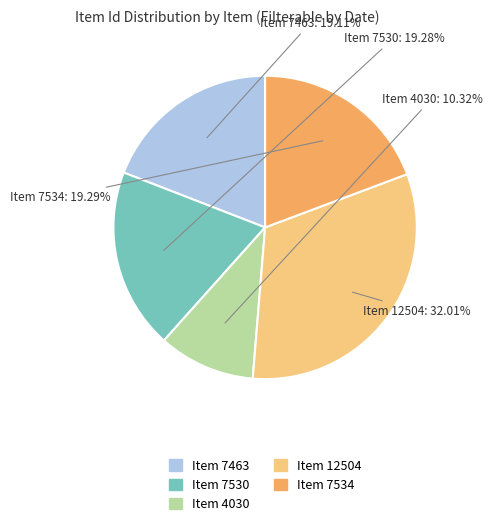

To the nearest percent, what is the difference between the largest and smallest slice percentages?

22%